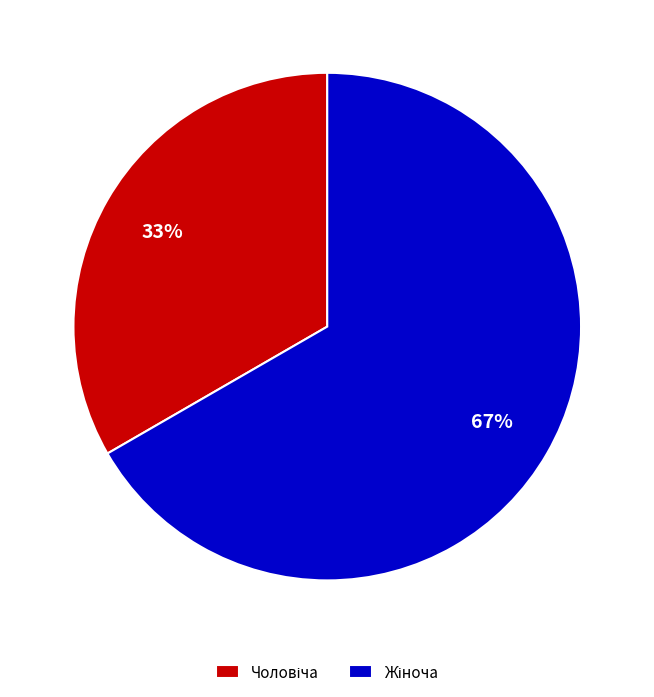

Does any single category account for the majority?

Yes